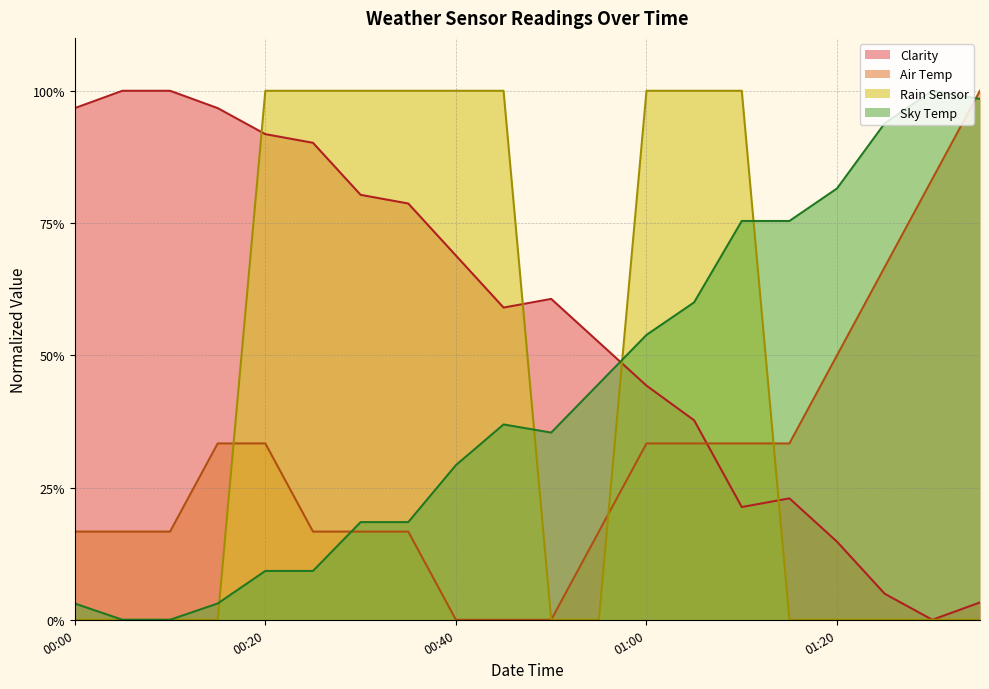

What are all the series names shown in the legend?

Clarity, Air Temp, Rain Sensor, Sky Temp